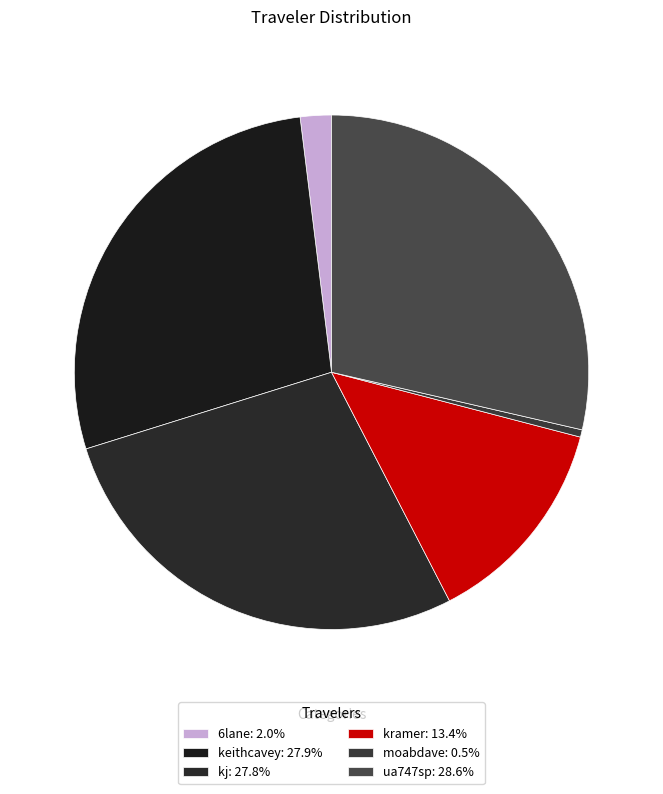

How many slices are in this pie chart?

6